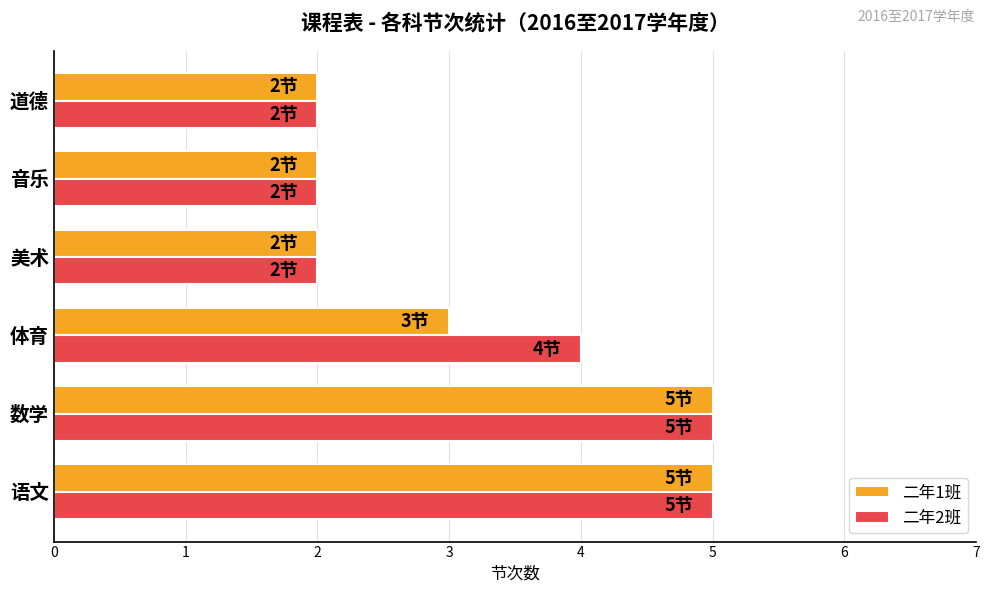

What is the difference between the maximum and minimum values in the 二年2班 series?

3